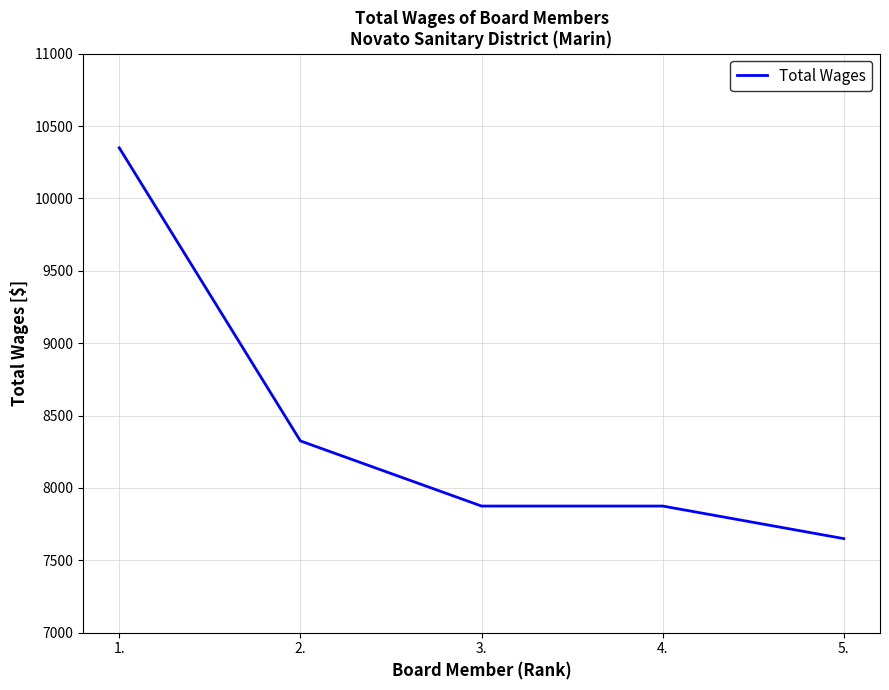

What is the difference between the maximum and second lowest values?

2475